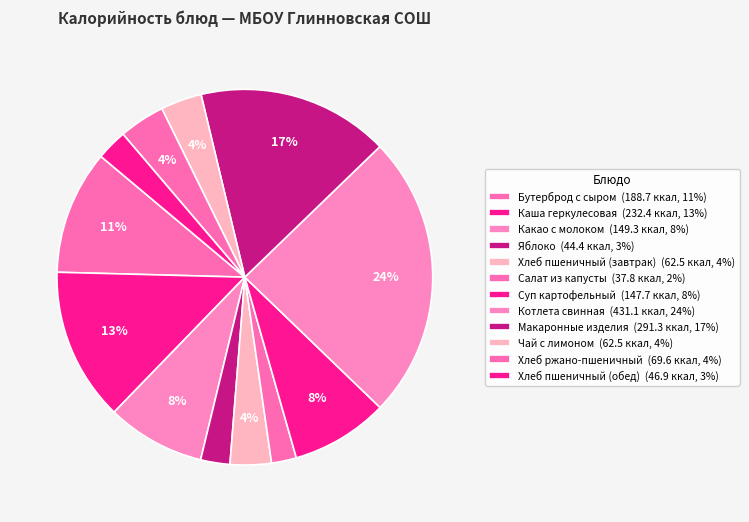

To the nearest percent, what is the difference between the Салат из капусты and Хлеб пшеничный (обед) slice percentages?

1%